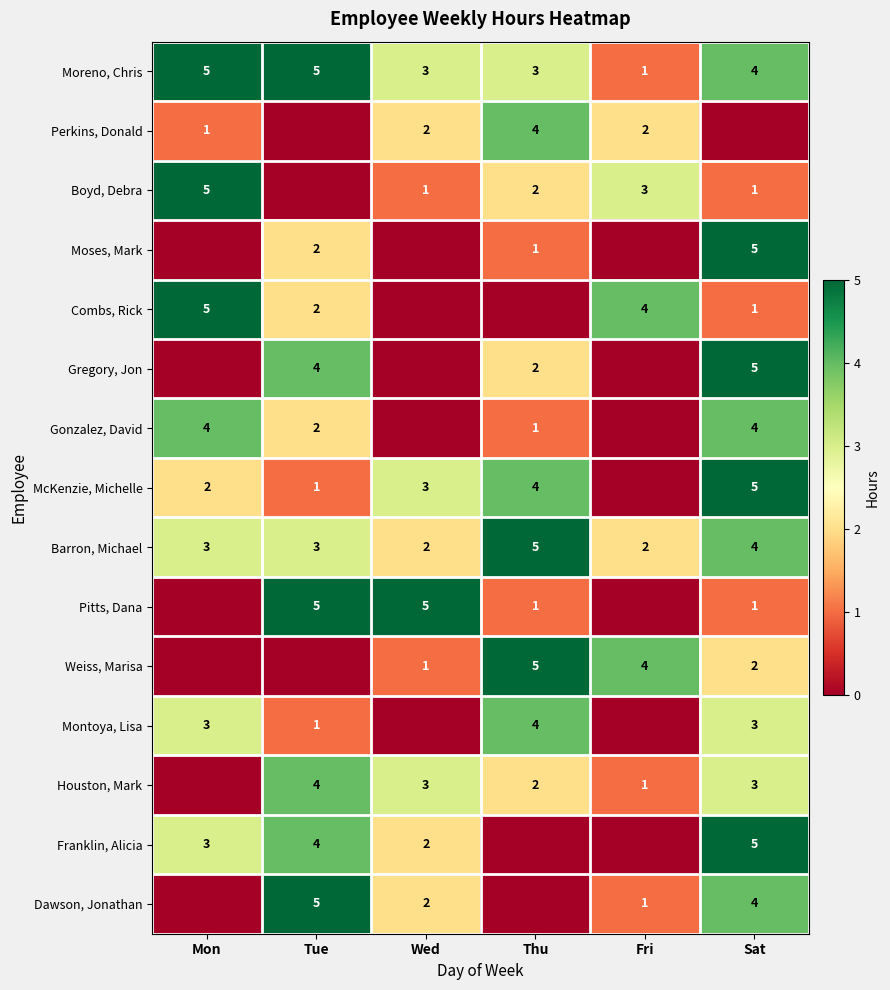

What is the difference between the Combs, Rick values at Fri and Tue?

2